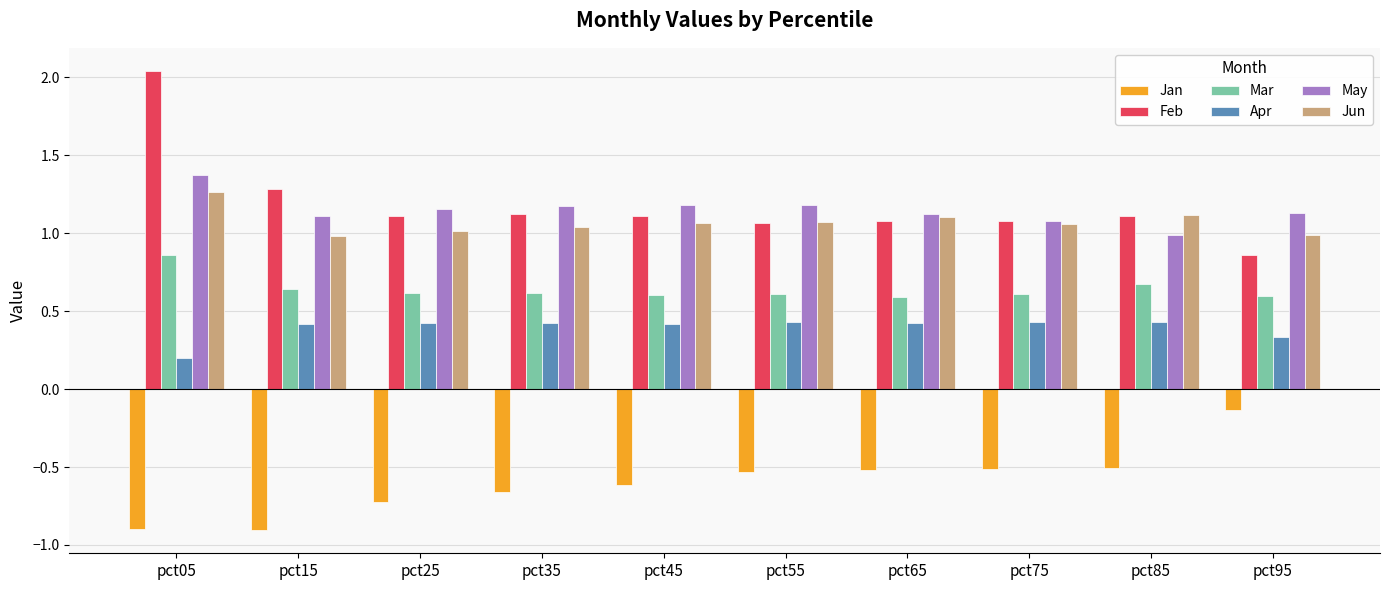

Which category has the highest value across all series?

pct05